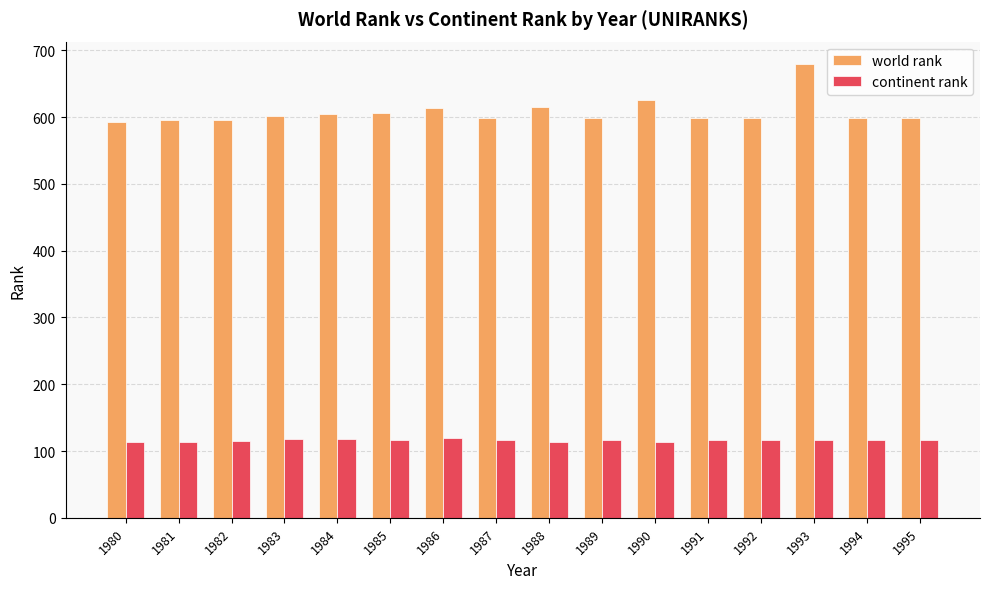

Is it true that continent rank equals 117 at 1994?

True